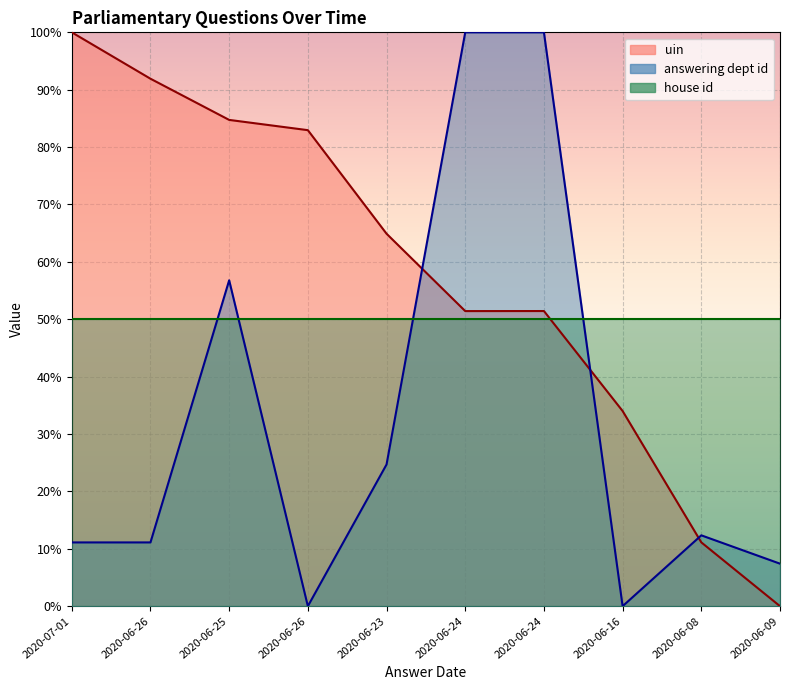

What is the value of the answering dept id point at the 3rd from the left?

56.8